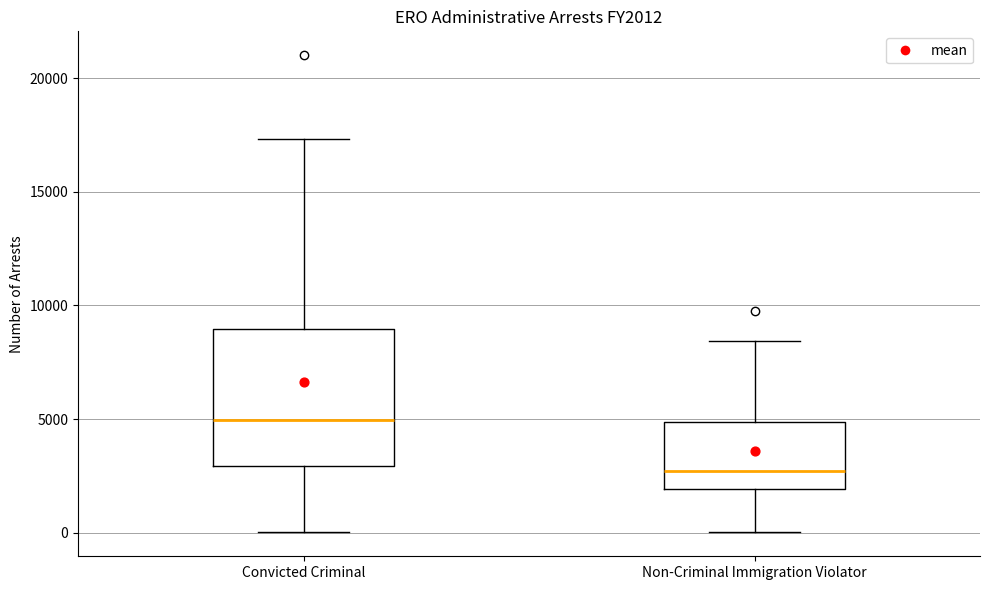

Where is the upper edge of the box for Non-Criminal Immigration Violator on the y-axis? The values are not printed on the chart, so give them approximately, as read against the axis.

5000